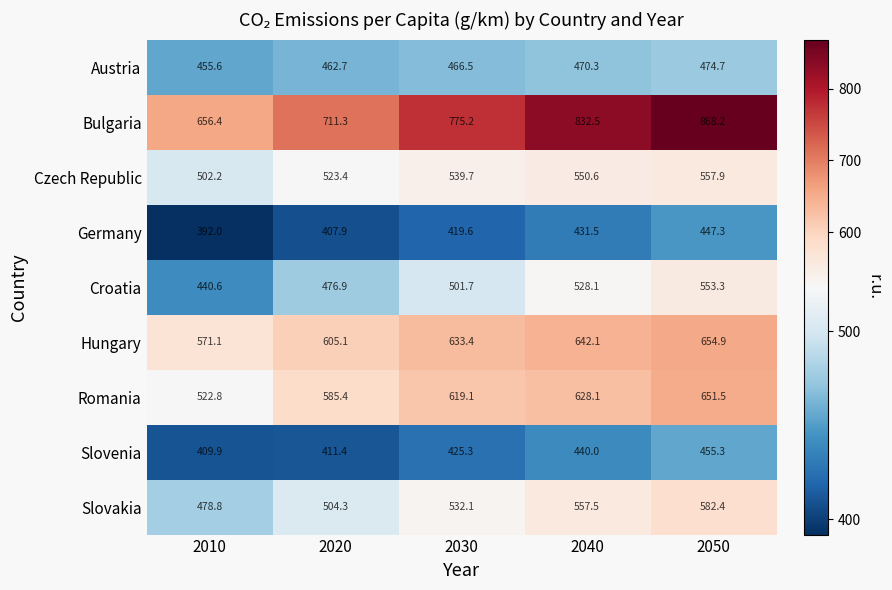

What is the difference between the highest and lowest values at 2010?

264.4